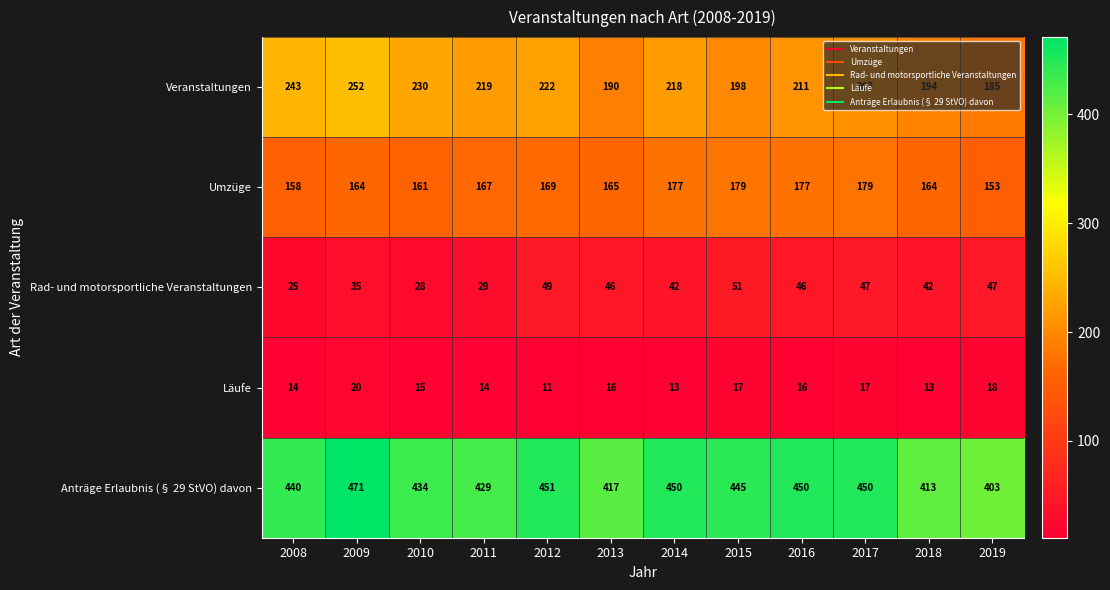

What is the difference between the Läufe values at 2011 and 2019?

4